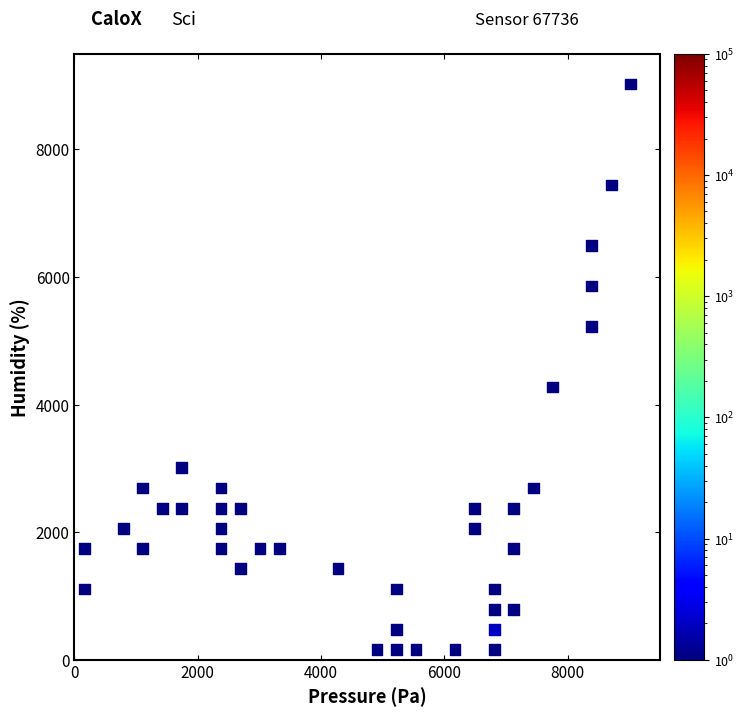

What is the range of Y values (max minus min)?

8866.7